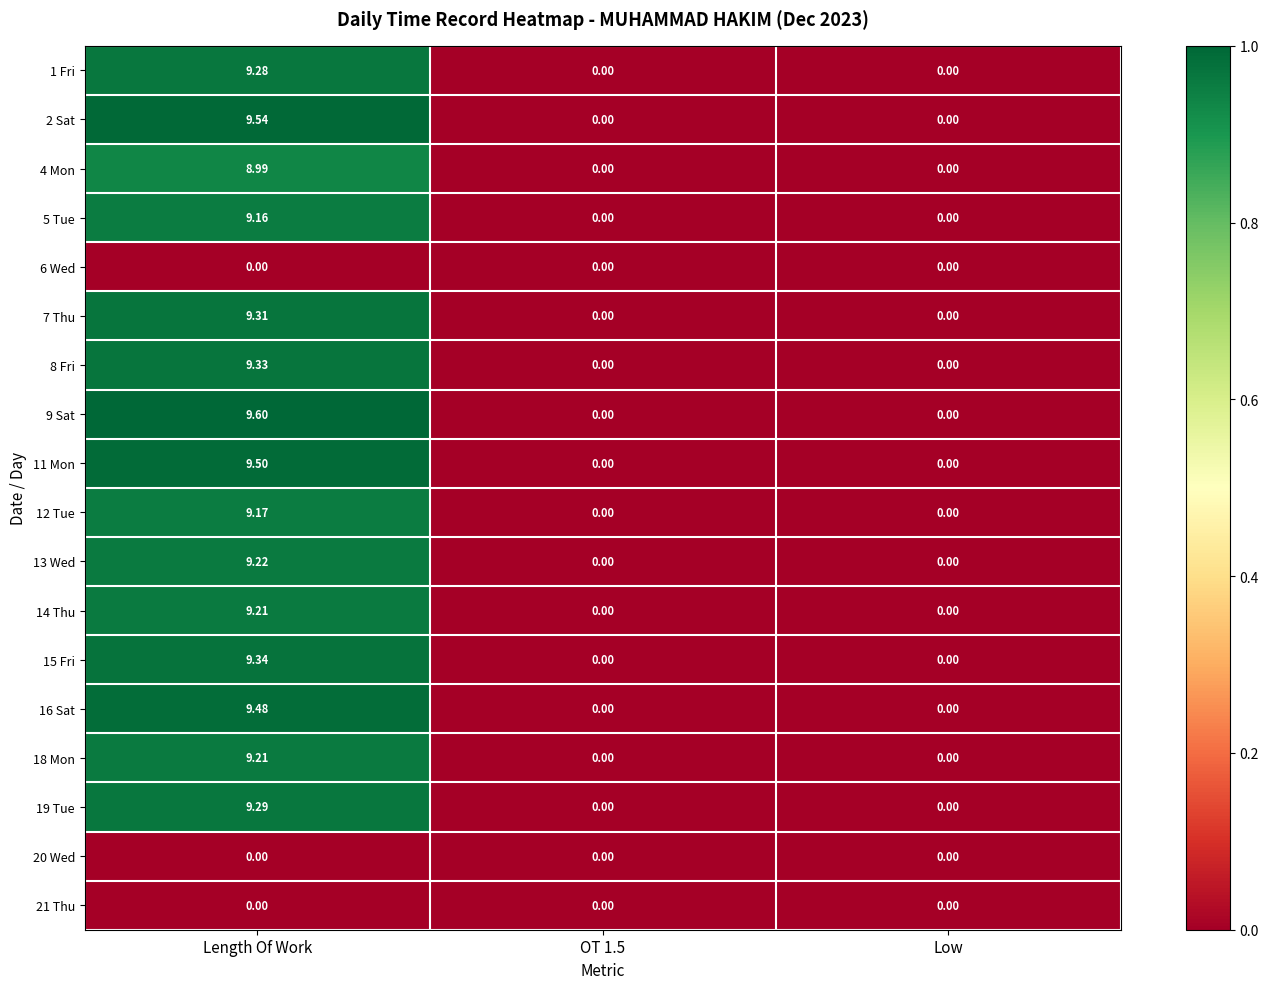

At which category is the sum across all series the highest?

Length Of Work